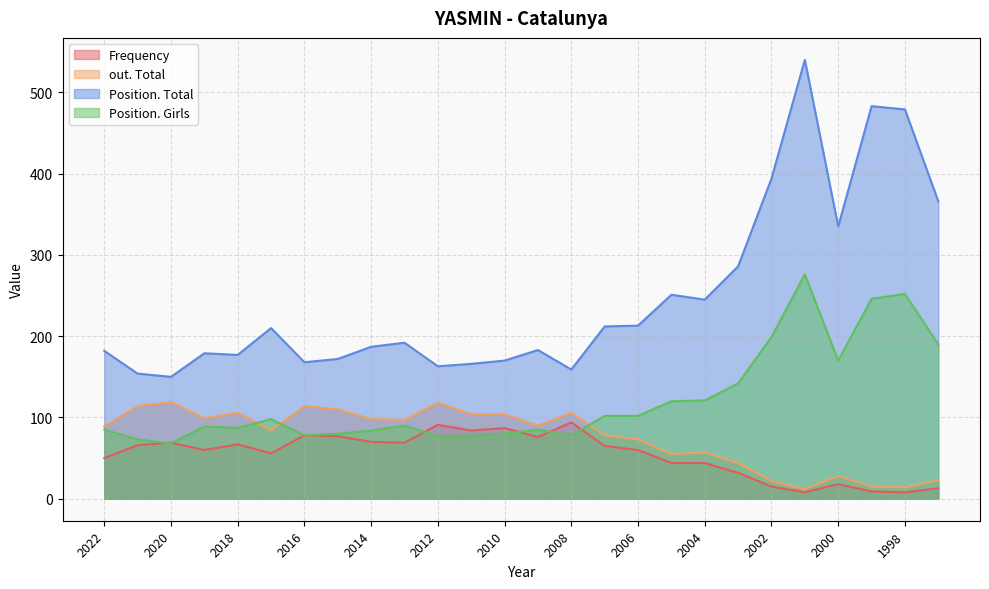

What is the value of the Position. Girls point at the 22nd from the left?

276